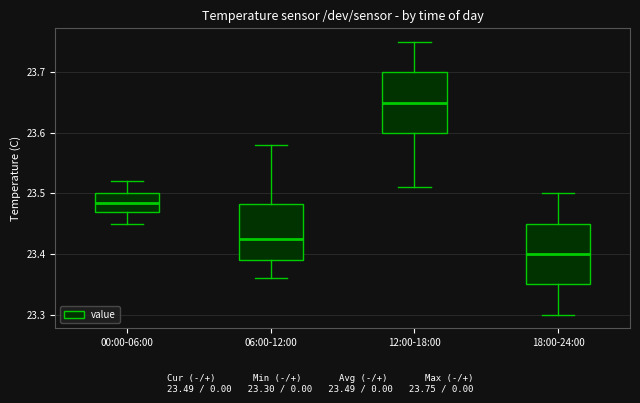

Reading left to right, transcribe this box plot: for each box, give where its median line is, the range the box spans, and where its two whiskers end, as read against the y-axis. The values are not printed on the chart, so give them approximately, as read against the axis.

00:00-06:00: median 23.49, box 23.47 to 23.50, whiskers 23.45 to 23.52
06:00-12:00: median 23.43, box 23.39 to 23.48, whiskers 23.36 to 23.58
12:00-18:00: median 23.65, box 23.60 to 23.70, whiskers 23.51 to 23.75
18:00-24:00: median 23.40, box 23.35 to 23.45, whiskers 23.30 to 23.50